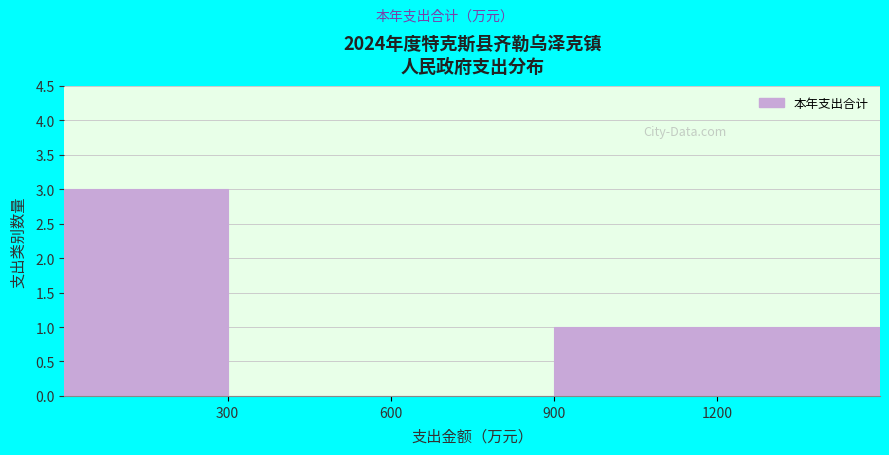

Reading left to right, list every bar in this chart as the range it spans on the x-axis followed by its height. The values are not printed on the chart, so give them approximately, as read against the axis.

0 to 300: 3
300 to 600: 0
600 to 900: 0
900 to 1200: 1
1200 to 1500: 1